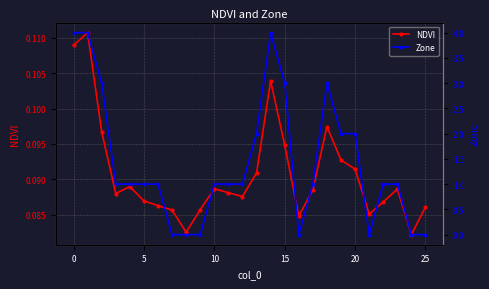

Reading left to right, list all the values displayed in this chart.

NDVI: 0.1	0.1	0.1	0.1	0.1	0.1	0.1	0.1	0.1	0.1	0.1	0.1	0.1	0.1	0.1	0.1	0.1	0.1	0.1	0.1	0.1	0.1	0.1	0.1	0.1	0.1
Zone: 4.0	4.0	3.0	1.0	1.0	1.0	1.0	0.0	0.0	0.0	1.0	1.0	1.0	2.0	4.0	3.0	0.0	1.0	3.0	2.0	2.0	0.0	1.0	1.0	0.0	0.0